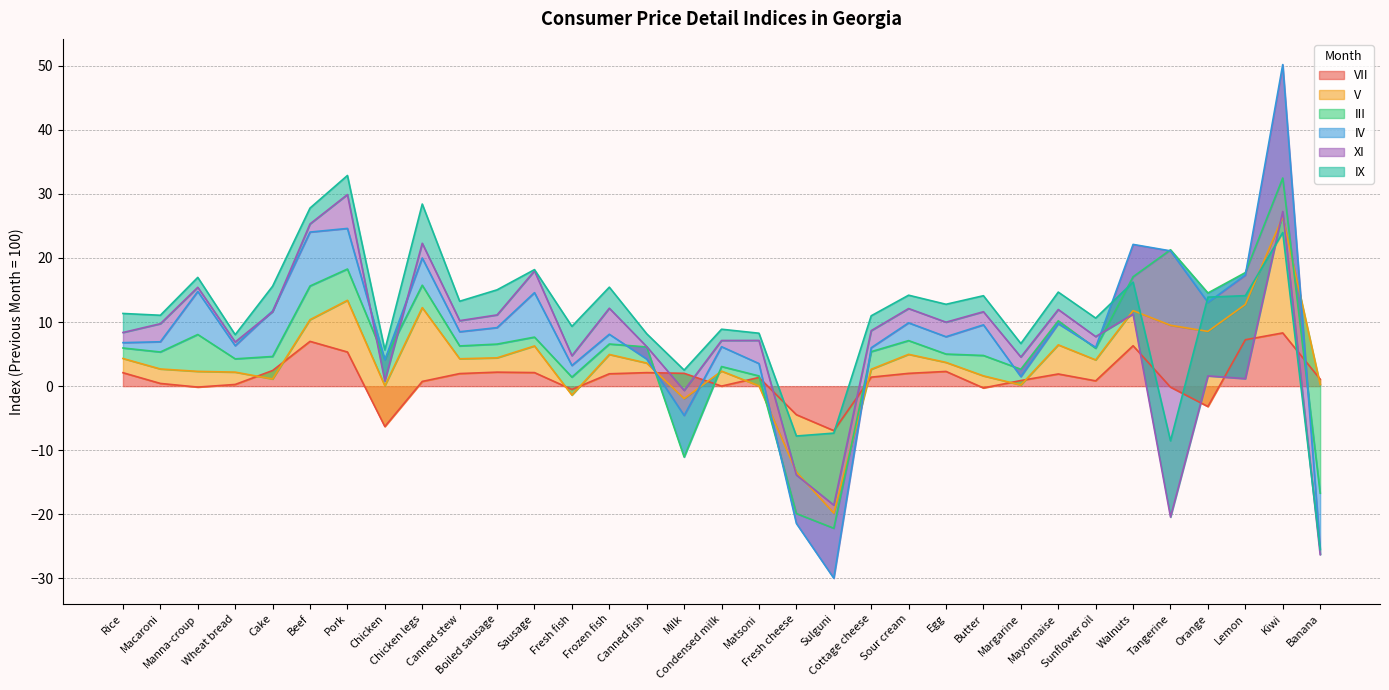

List the labels in order of VII value, smallest first.

Sulguni, Chicken, Fresh cheese, Orange, Fresh fish, Butter, Tangerine, Manna-croup, Condensed milk, Wheat bread, Macaroni, Chicken legs, Sunflower oil, Margarine, Banana, Matsoni, Cottage cheese, Mayonnaise, Frozen fish, Canned stew, Sour cream, Milk, Rice, Canned fish, Sausage, Boiled sausage, Egg, Cake, Pork, Walnuts, Beef, Lemon, Kiwi